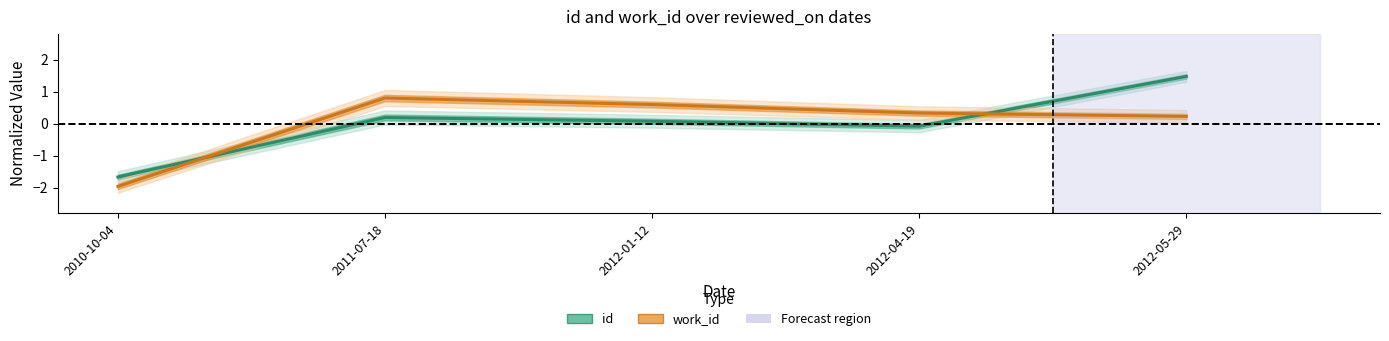

Which series ends up on top after the final intersection of work_id and id?

id